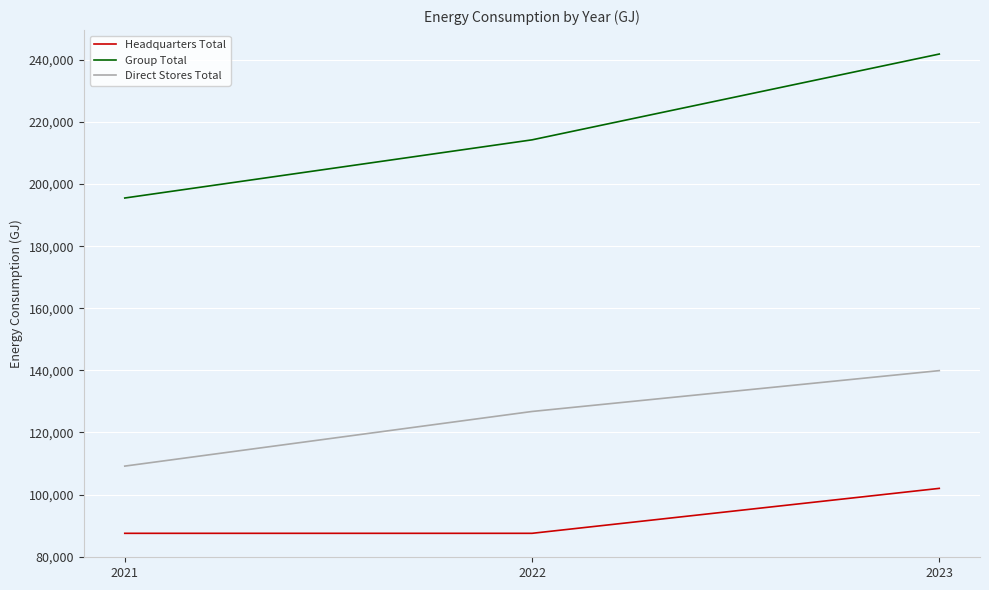

At which category is the sum across all series the highest?

2023